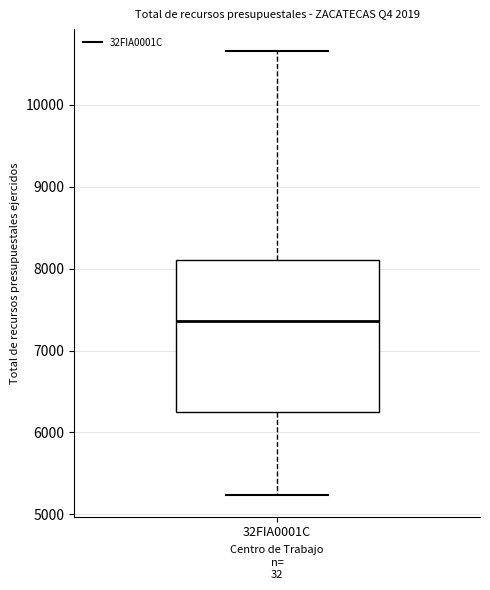

Read this box plot against the y-axis: the position of the median line, the range covered by the box, and the ends of both whiskers. The values are not printed on the chart, so give them approximately, as read against the axis.

median 7400, box 6300 to 8100, whiskers 5200 to 10700